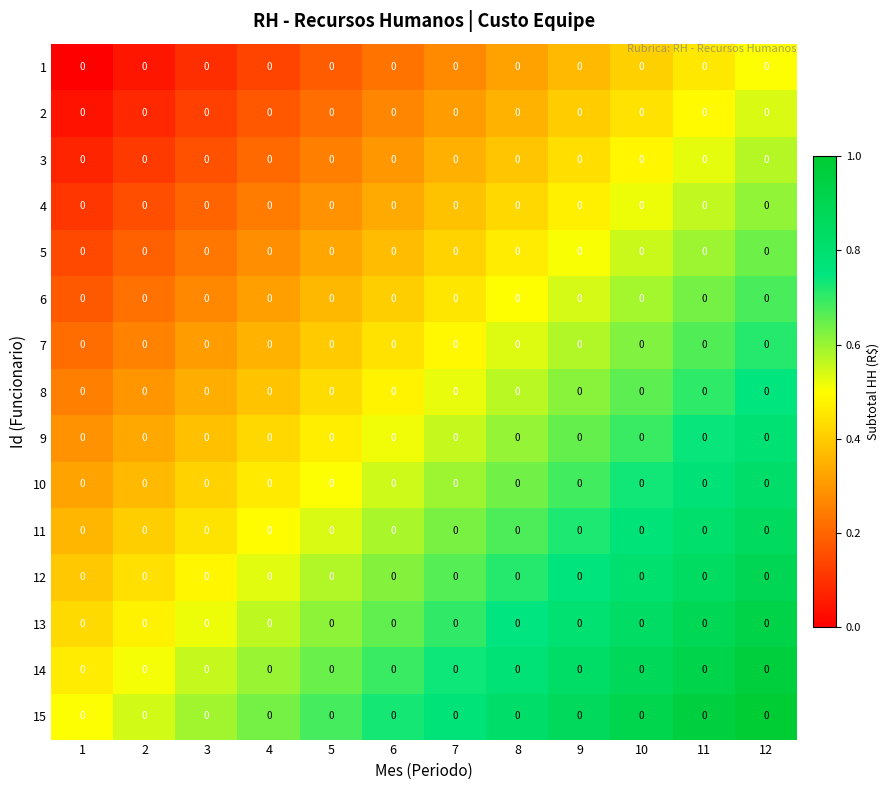

At 12, list the series in order from largest to smallest.

15, 14, 13, 12, 11, 10, 9, 8, 7, 6, 5, 4, 3, 2, 1